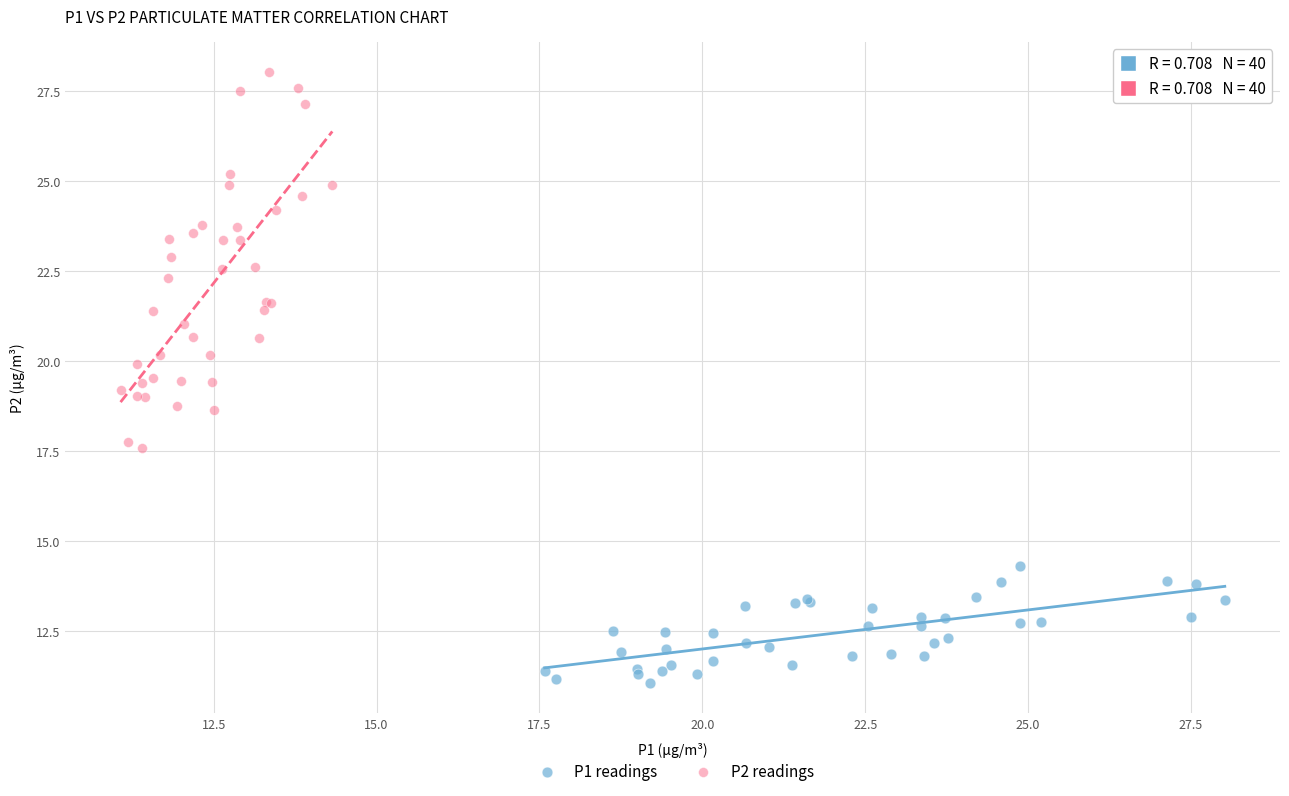

Which series contains the lowest Y value?

P1 readings